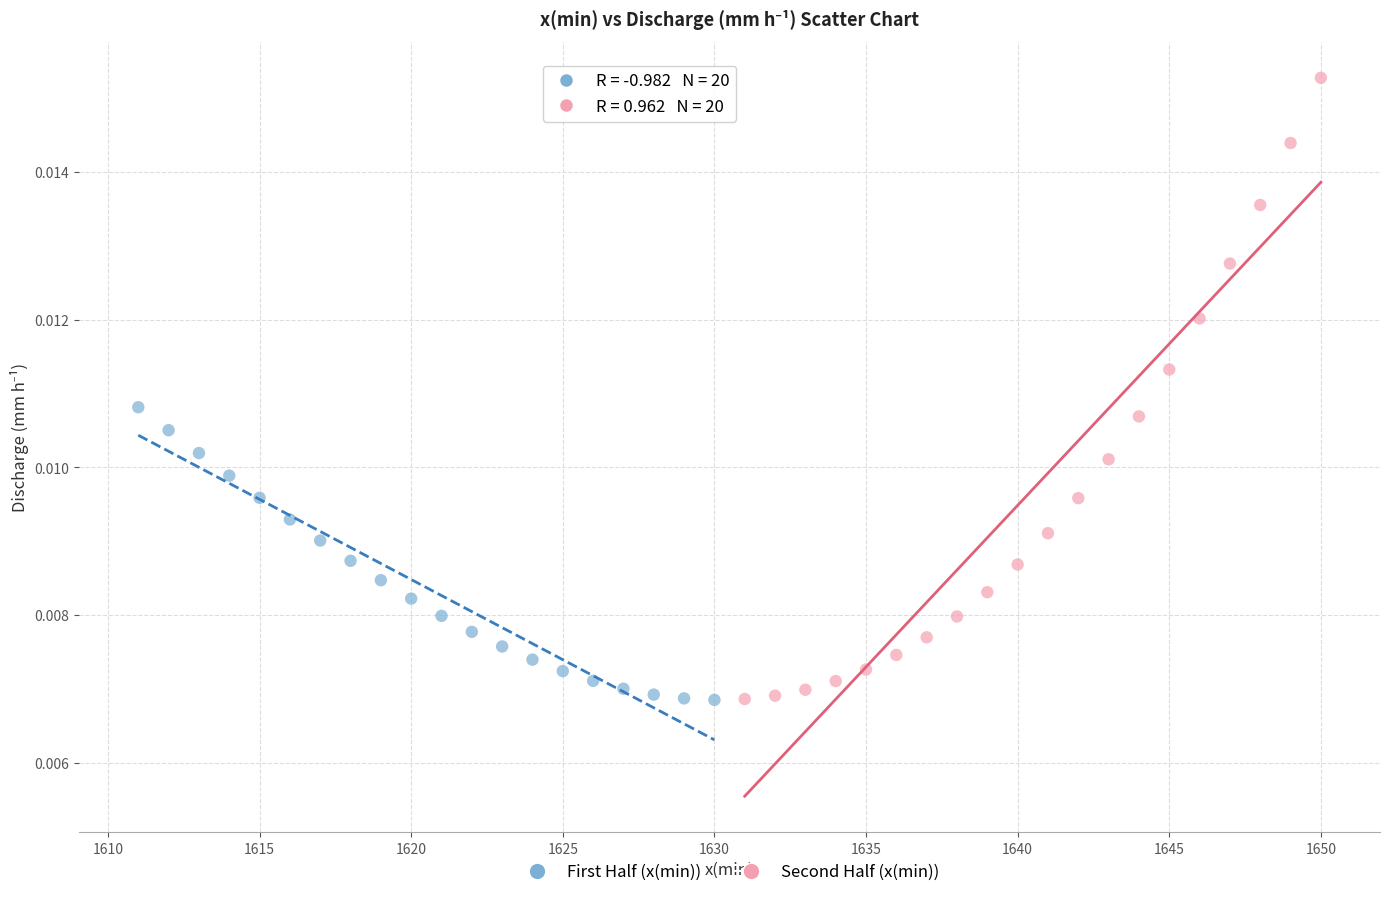

Which series contains the highest Y value?

Second Half (x(min))